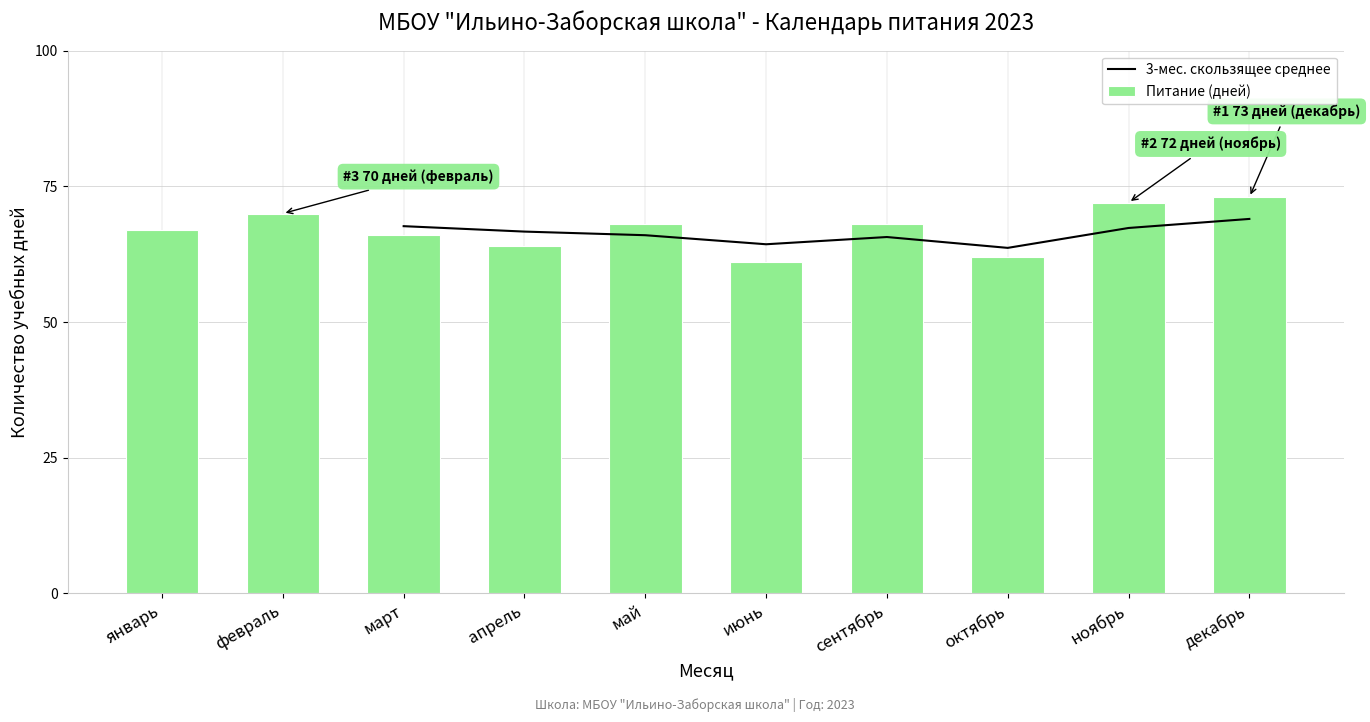

What value does the Питание (дней) series have at сентябрь?

68